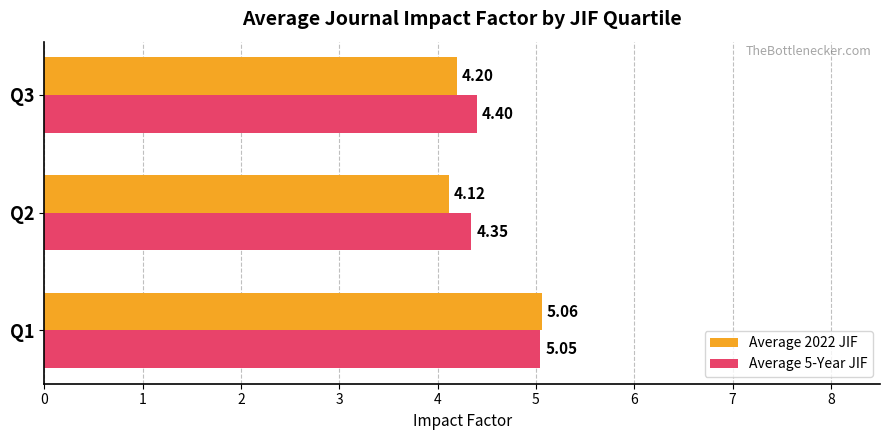

What is the sum of the Average 5-Year JIF values at Q3 and Q1?

9.4